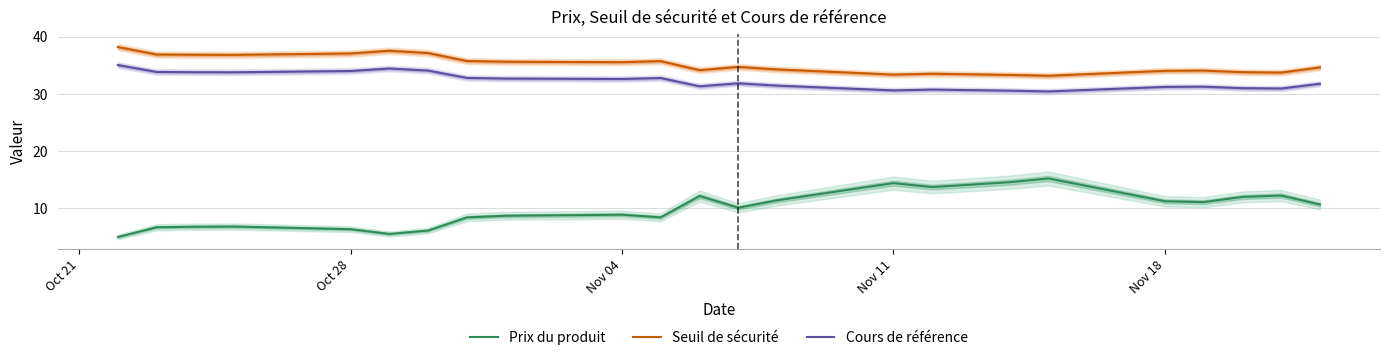

True or false: Cours de référence and Prix du produit intersect in this chart.

False